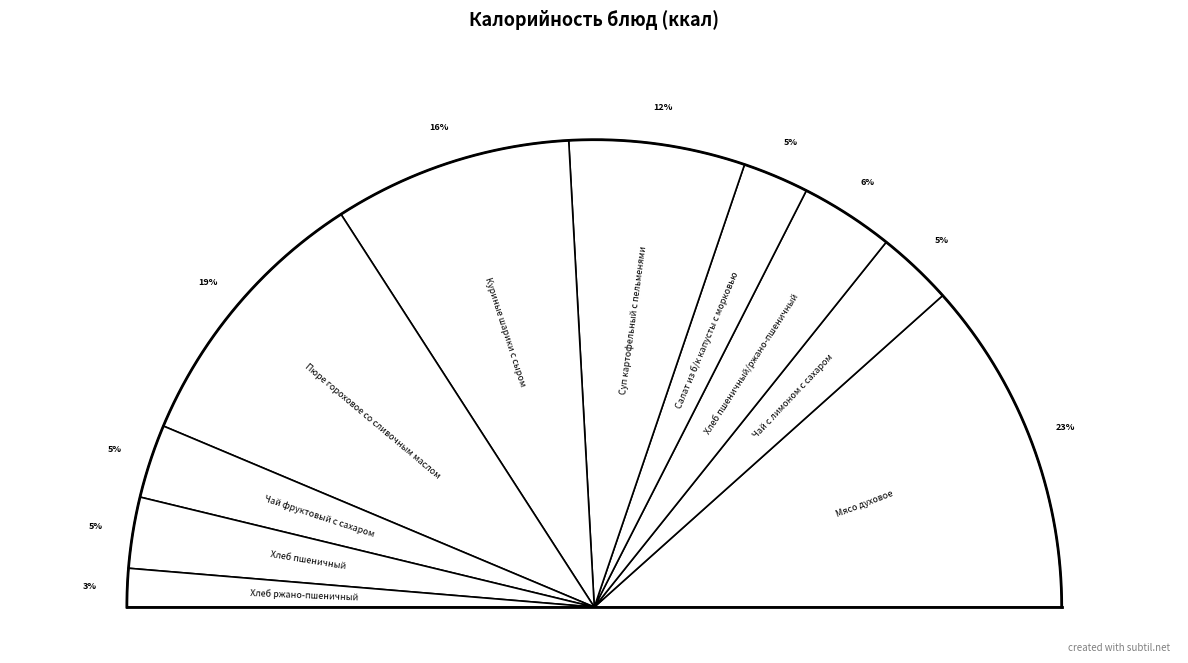

Rank the categories by value from highest to lowest.

Мясо духовое, Пюре гороховое со сливочным маслом, Куриные шарики с сыром, Суп картофельный с пельменями, Хлеб пшеничный/ржано-пшеничный, Чай с лимоном с сахаром, Чай фруктовый с сахаром, Хлеб пшеничный, Салат из б/к капусты с морковью, Хлеб ржано-пшеничный